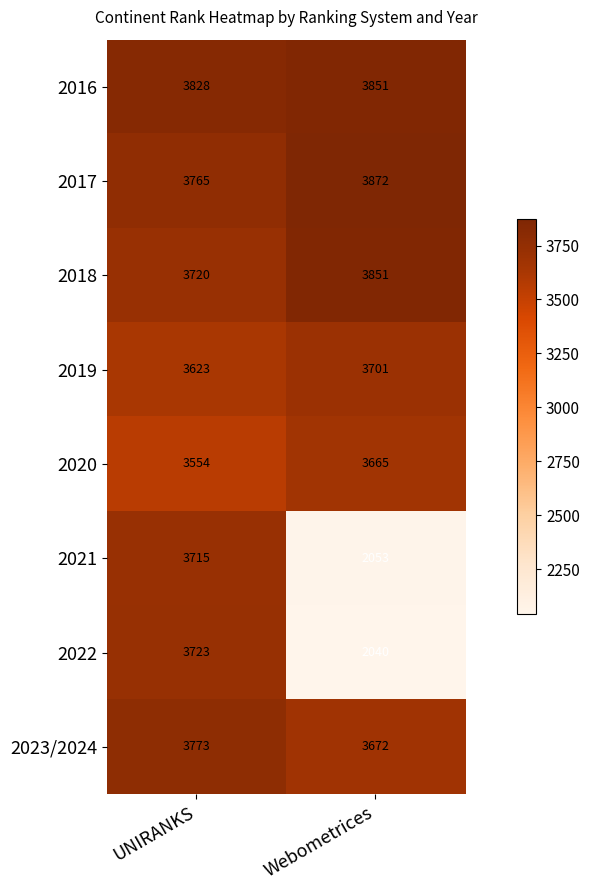

Is it true that 2020 equals 3554 at UNIRANKS?

True